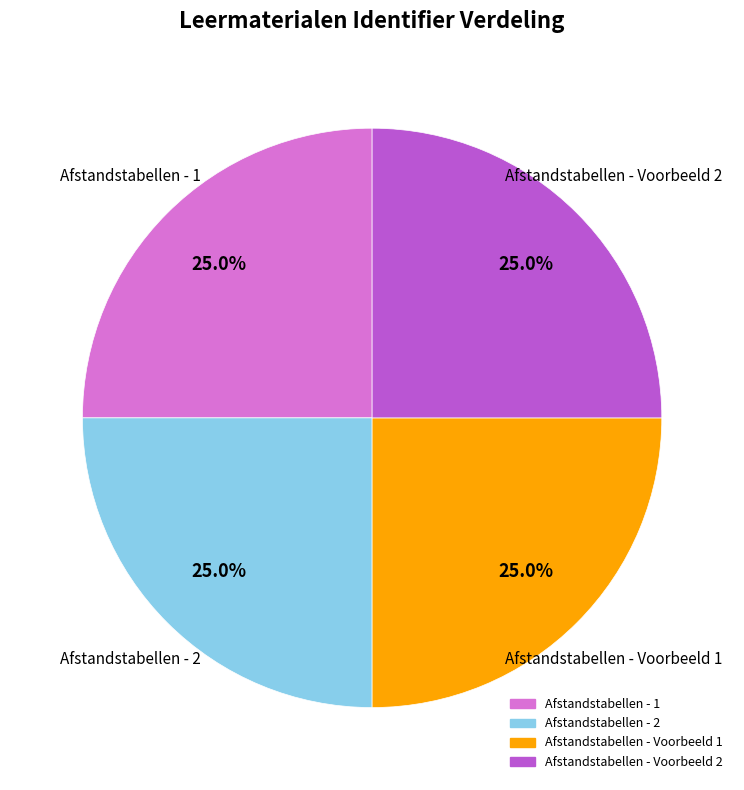

Is there any slice that represents more than half of the pie?

No